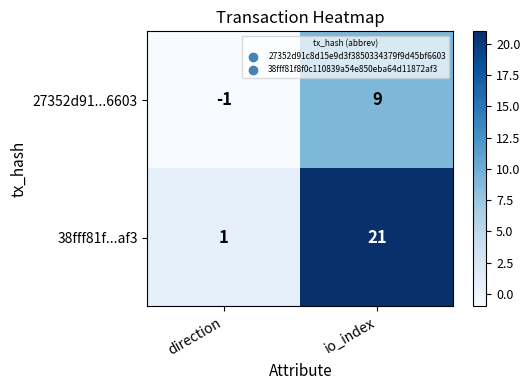

Rank the series by their average value, from highest to lowest.

38fff81f...af3, 27352d91...6603